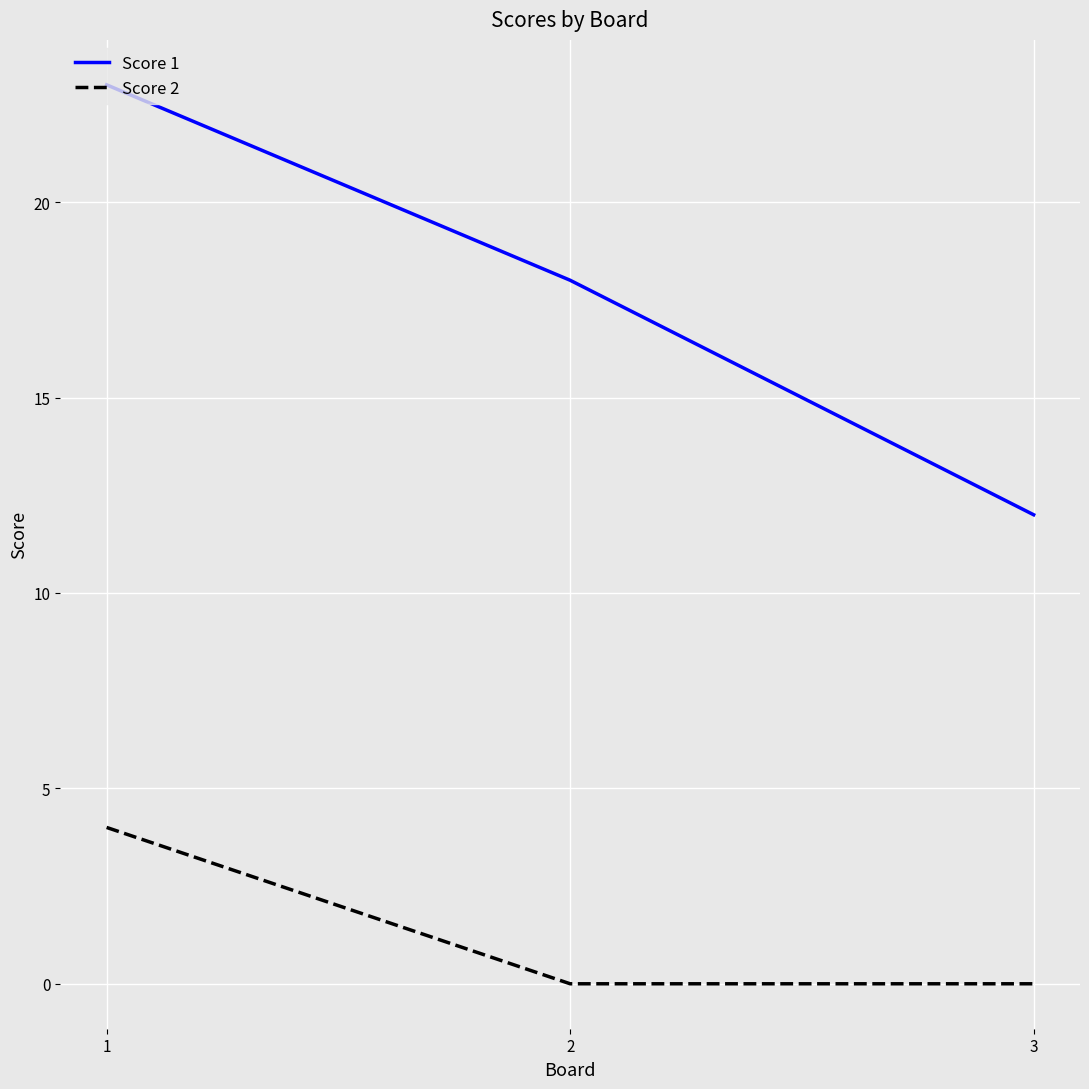

What is the total value across all series at 3?

12